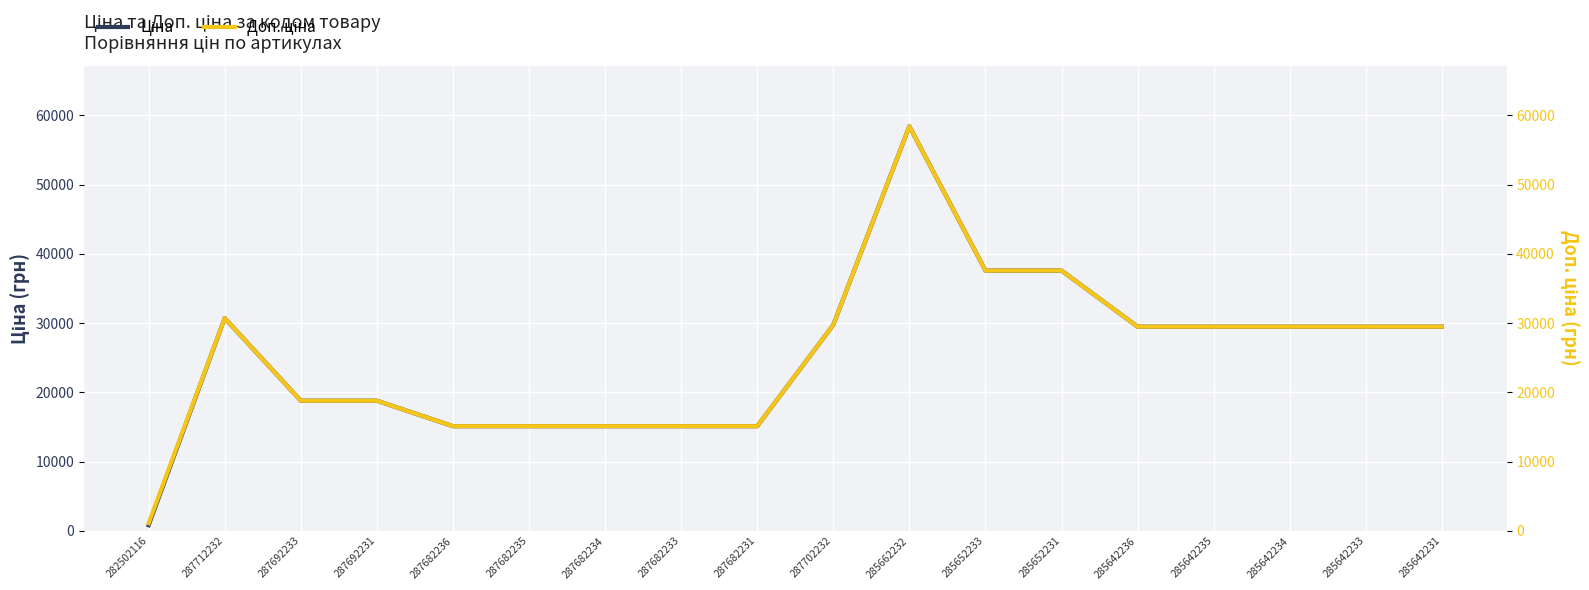

Between 285642234 and 285642236, which is larger?

285642234